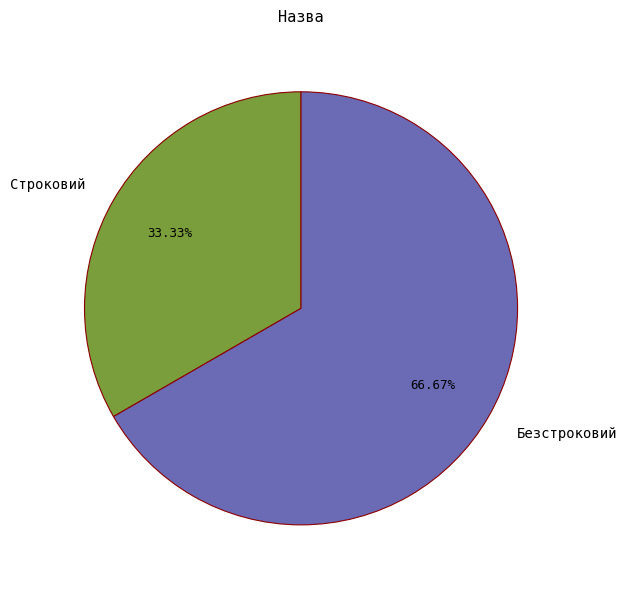

True or false: Строковий accounts for 22% of the total.

False